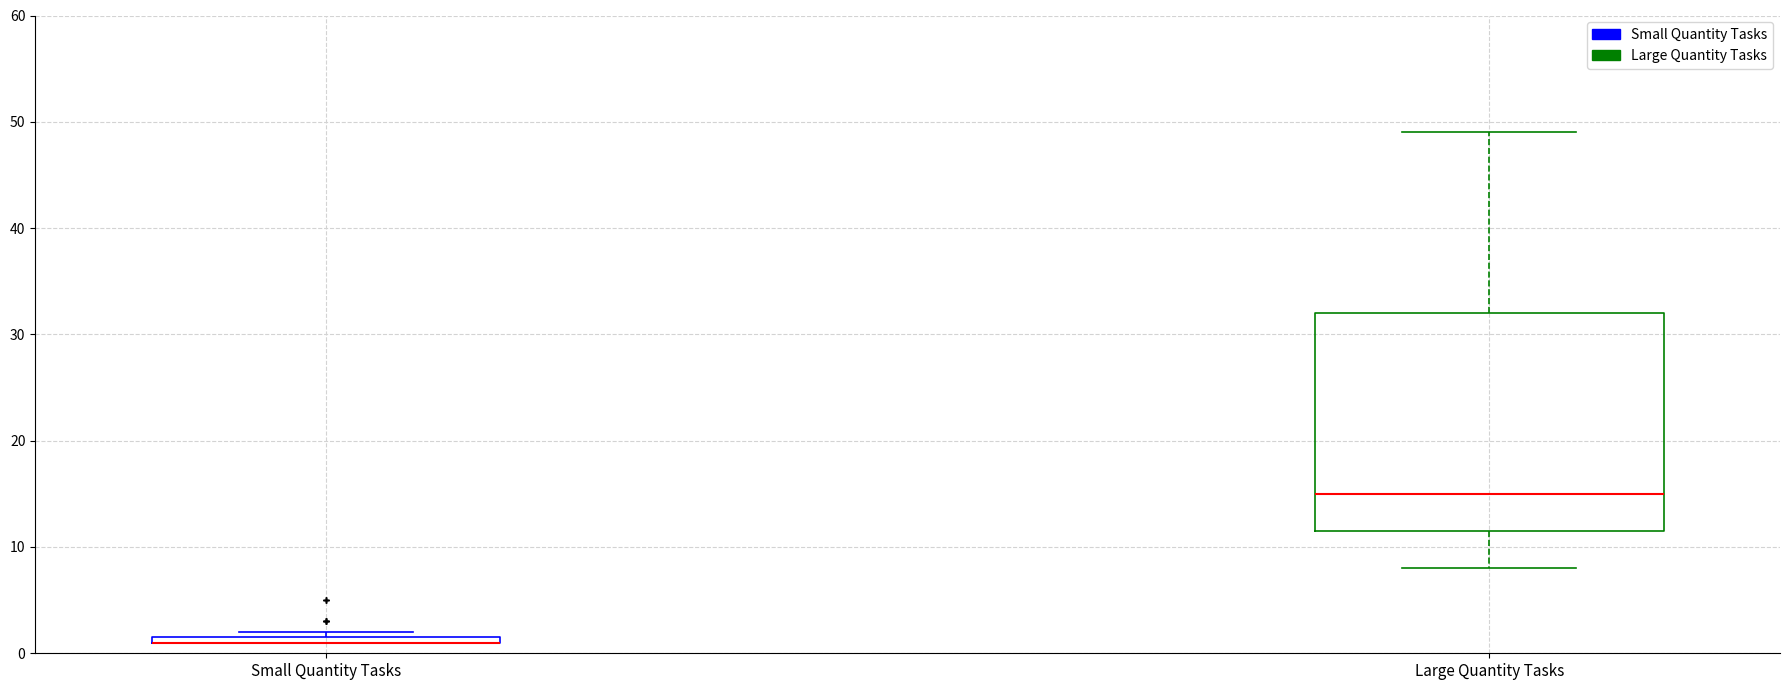

Where is the upper edge of the box for Large Quantity Tasks on the y-axis? The values are not printed on the chart, so give them approximately, as read against the axis.

32